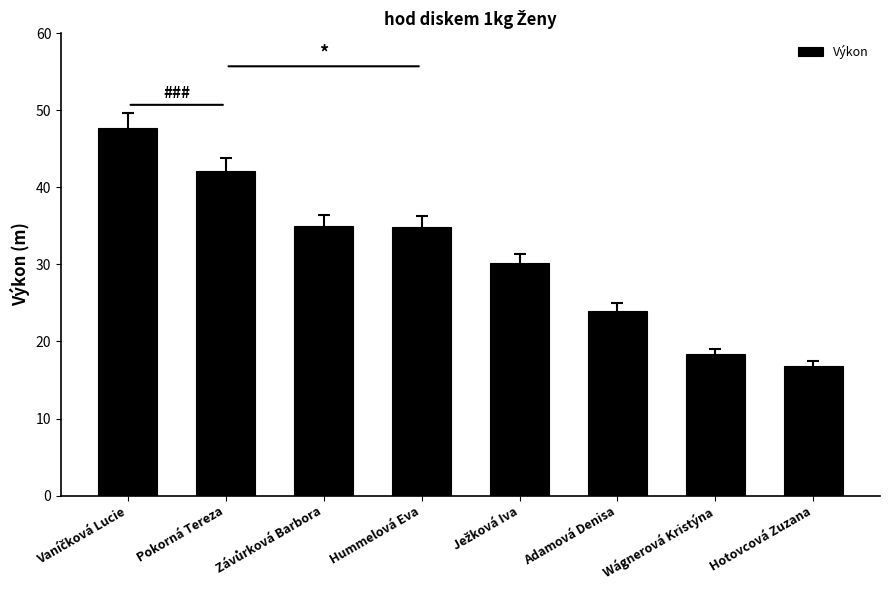

What is the value of the 6th bar from the left?

24.0